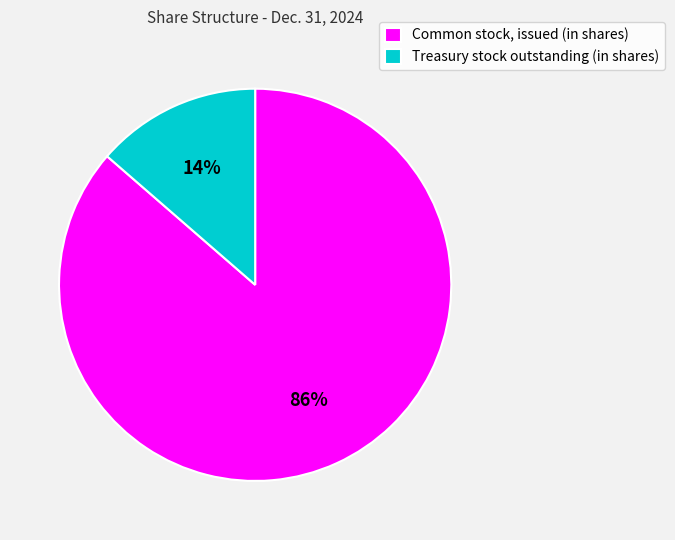

What percentage is the Common stock, issued (in shares) slice, to the nearest percent?

86%